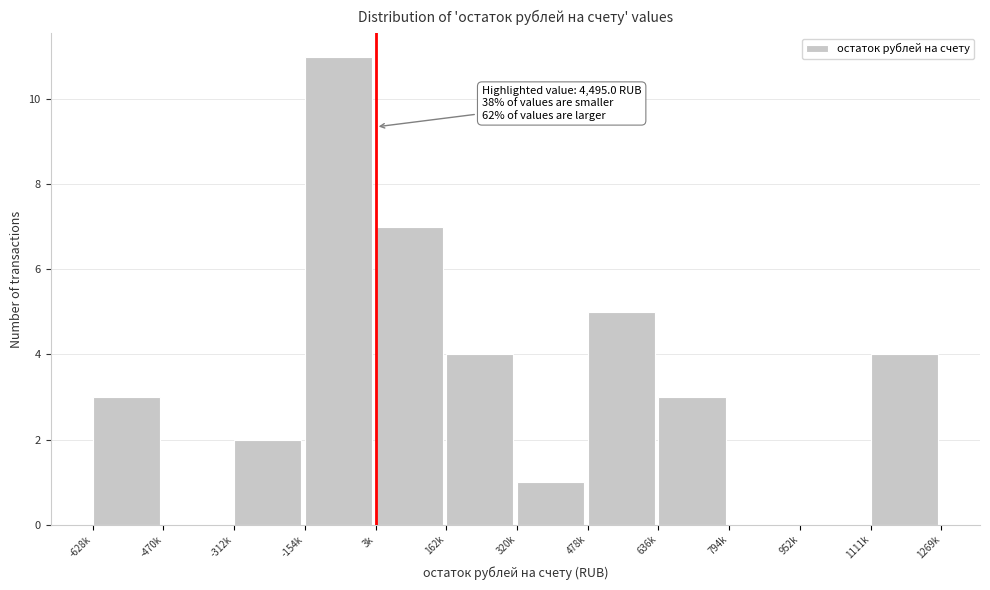

Reading left to right, list all the values displayed in this chart.

-628k=3	-470k=0	-312k=2	-154k=11	3k=7	162k=4	320k=1	478k=5	636k=3	794k=0	952k=0	1111k=4